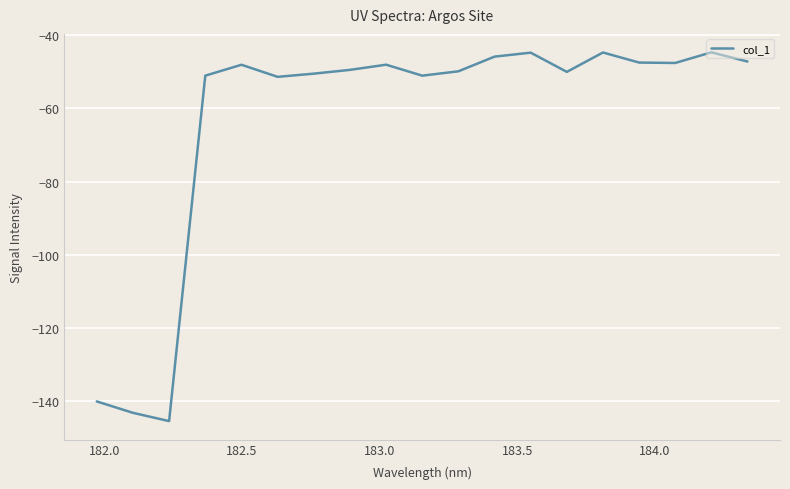

What is the maximum value shown in the chart?

-44.7